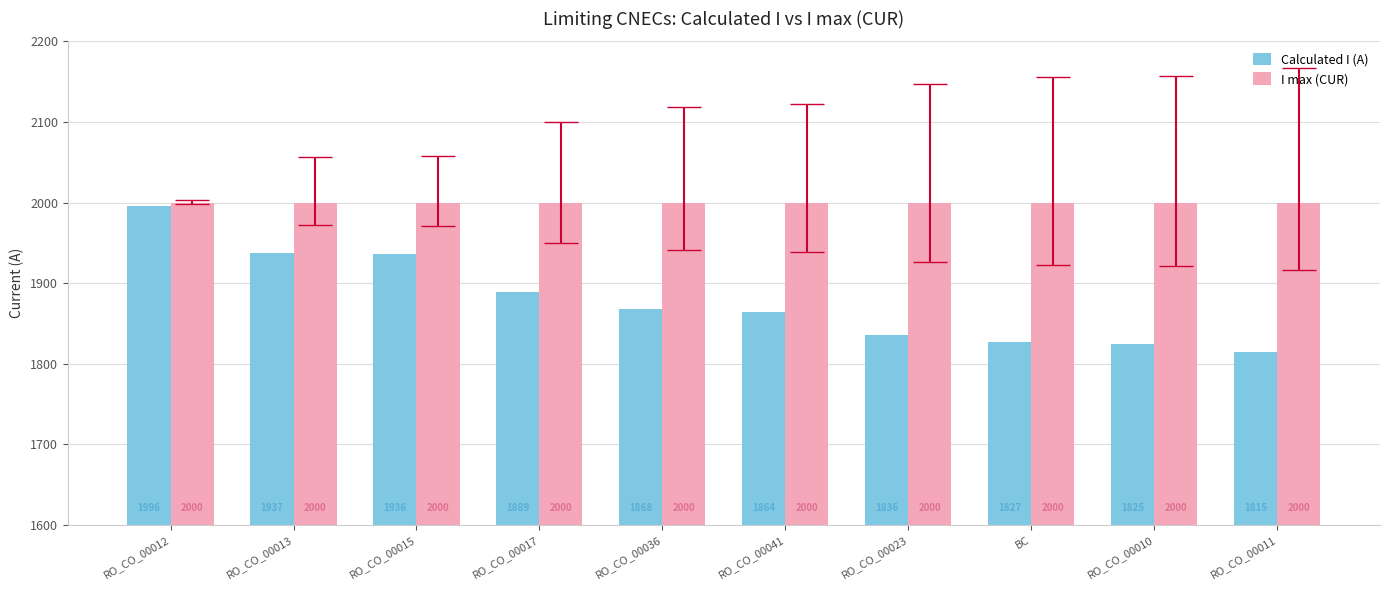

What value does the I max (CUR) series have at RO_CO_00015?

2000